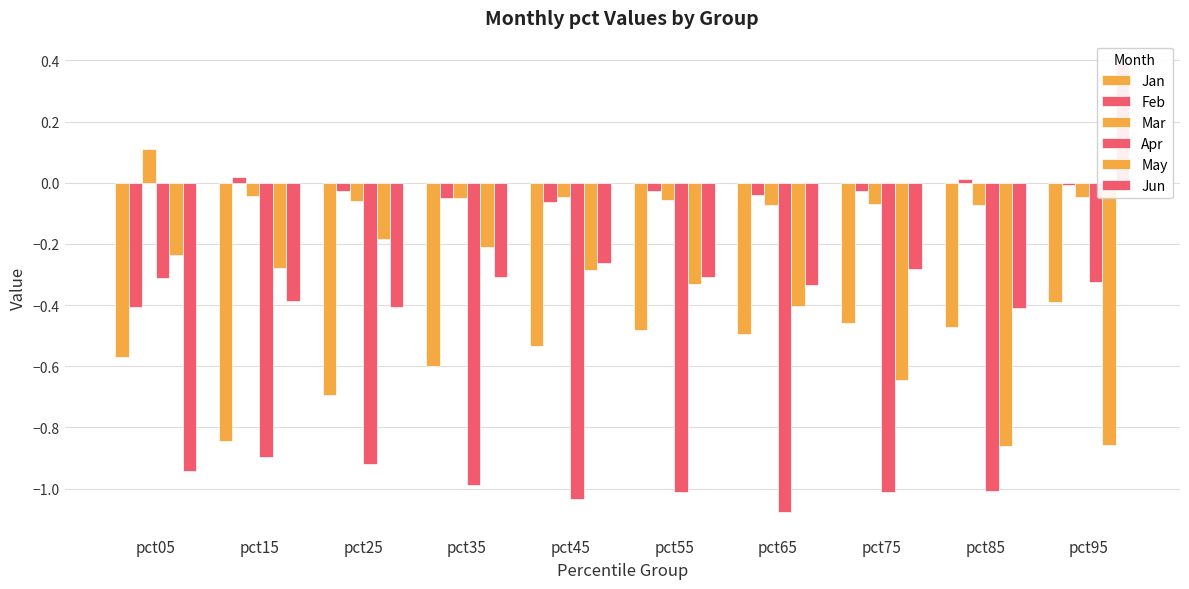

How many bars are there in total?

60